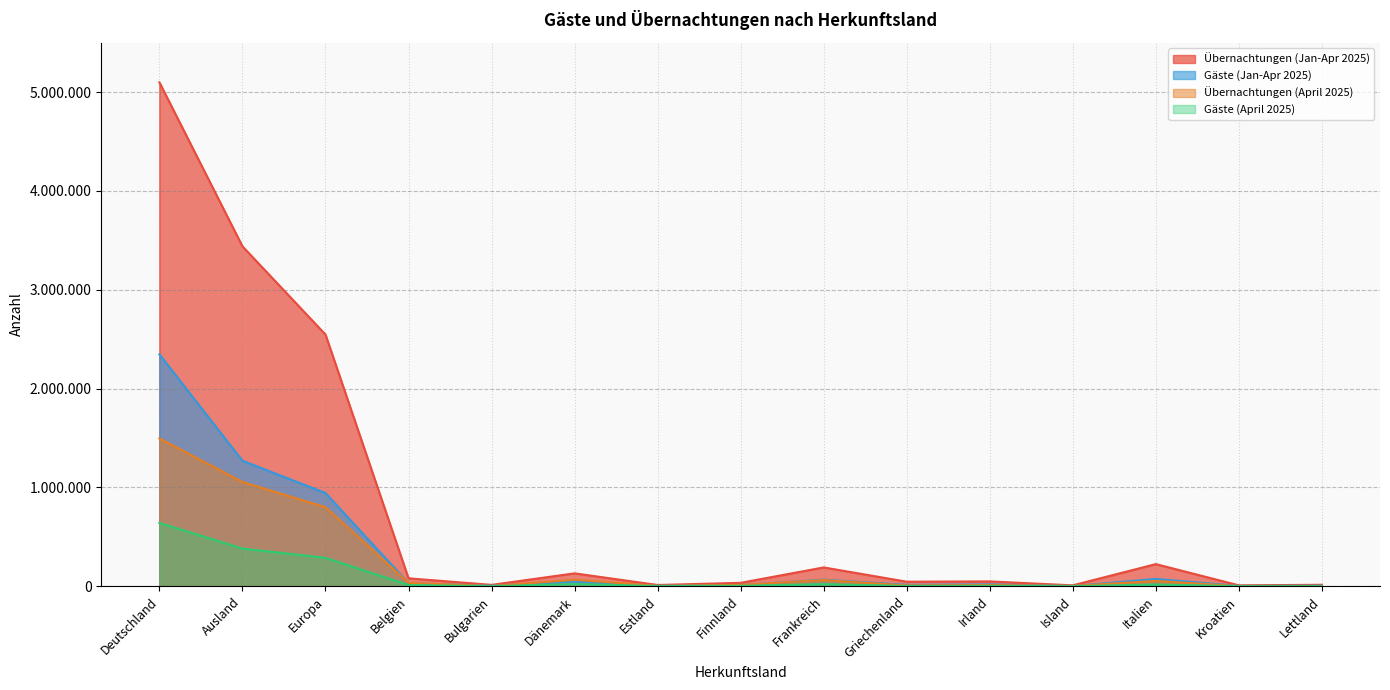

Rank the categories by Übernachtungen (April 2025) value from highest to lowest.

Deutschland, Ausland, Europa, Dänemark, Frankreich, Italien, Belgien, Finnland, Irland, Griechenland, Estland, Island, Lettland, Bulgarien, Kroatien